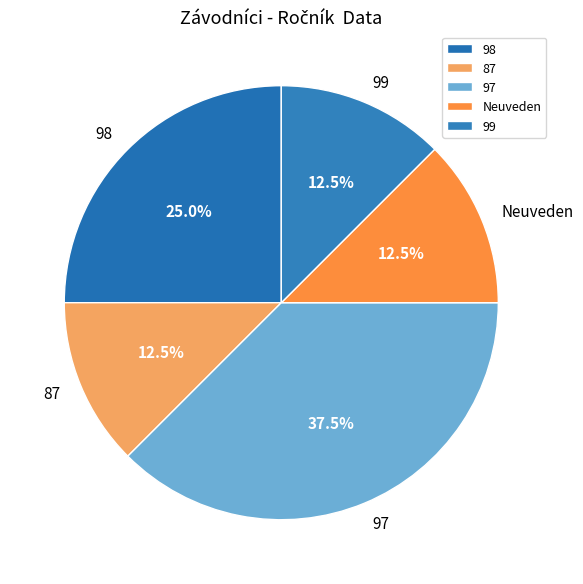

Count the number of slices in the pie.

5